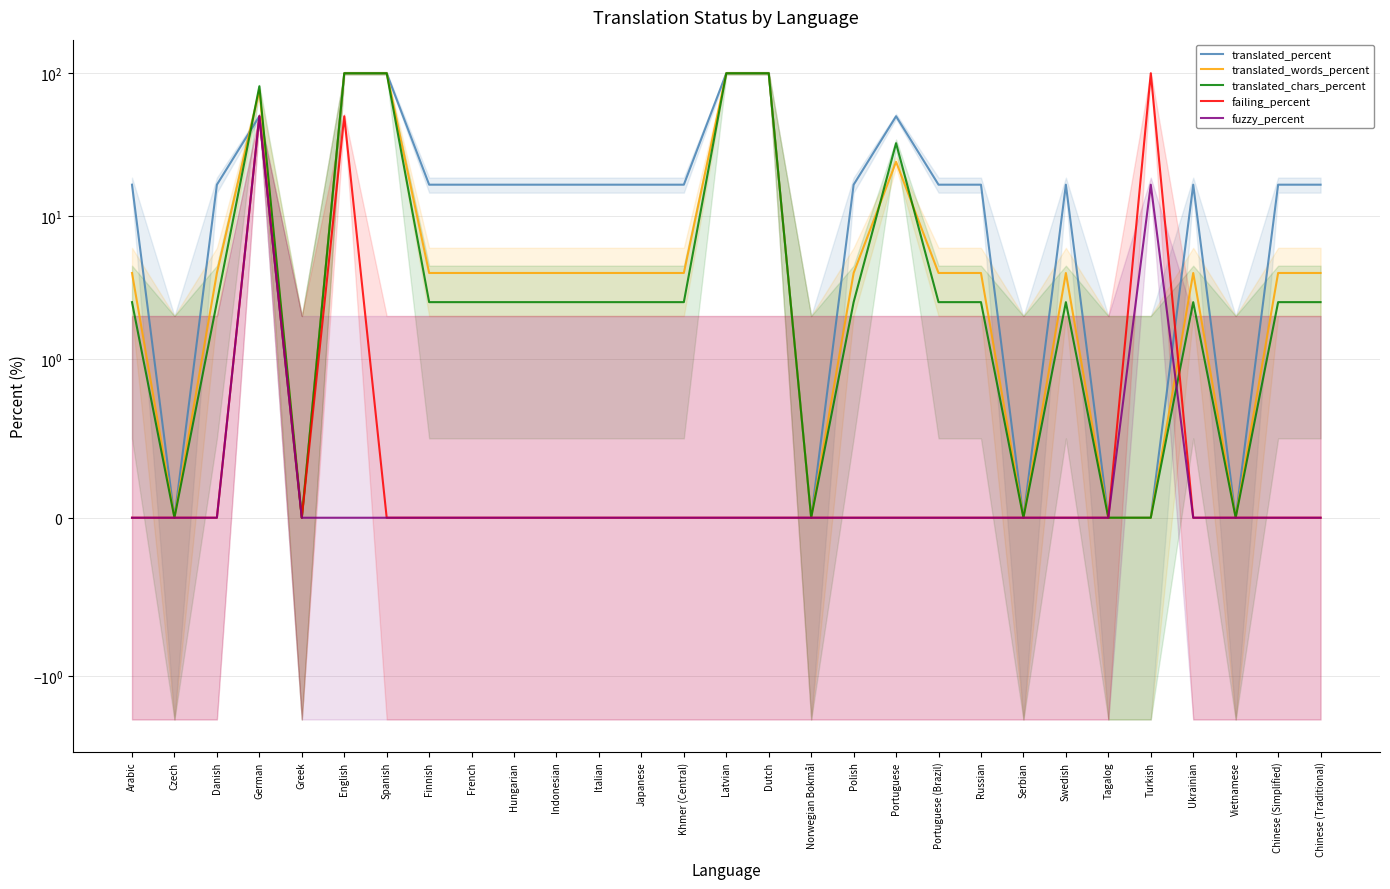

How many intersections are there between translated_percent and translated_chars_percent?

1